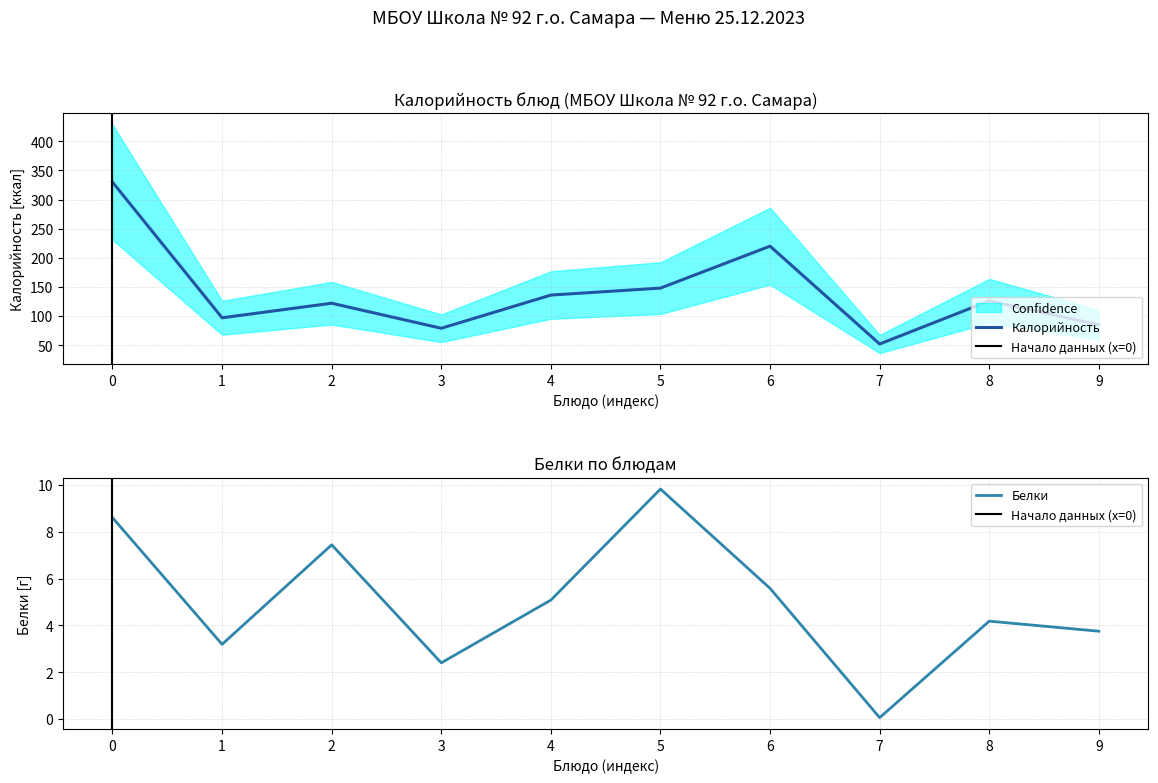

Which series has the largest total across all categories?

Калорийность